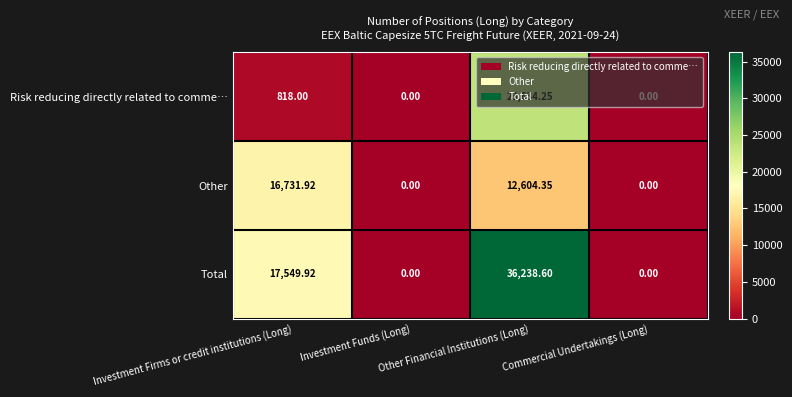

List the series in order of their overall mean, highest first.

Total, Other, Risk reducing directly related to comme…